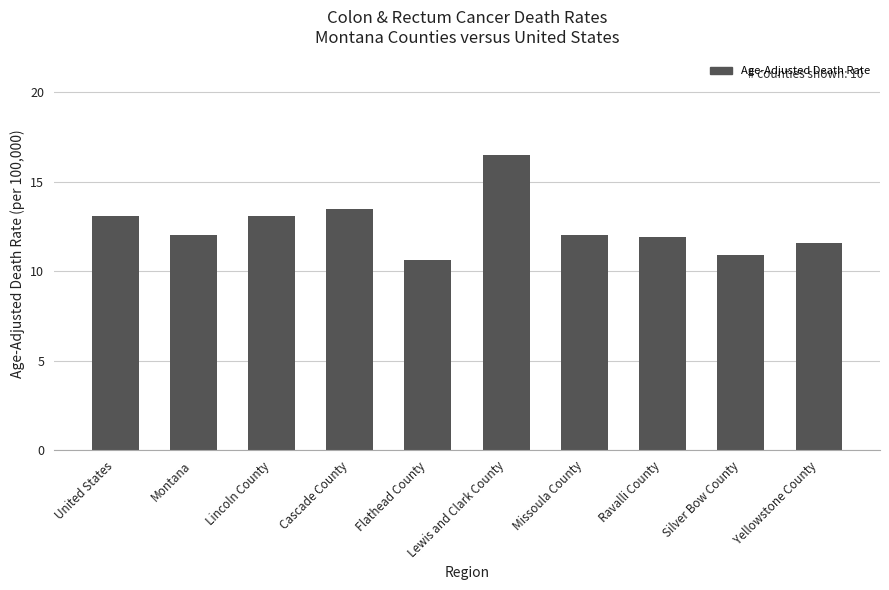

Are the bars horizontal?

No